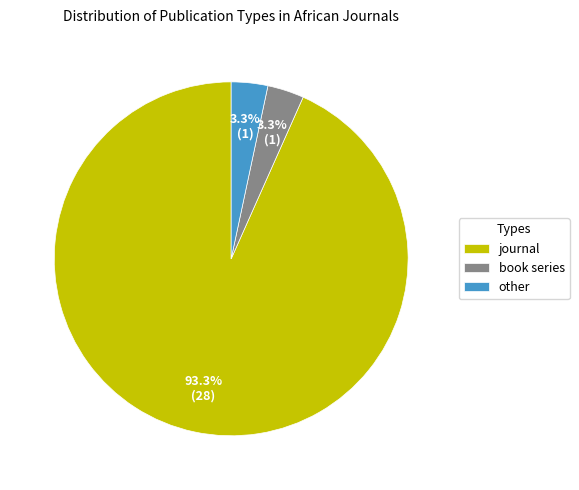

What percentage is the other slice, to the nearest percent?

3%